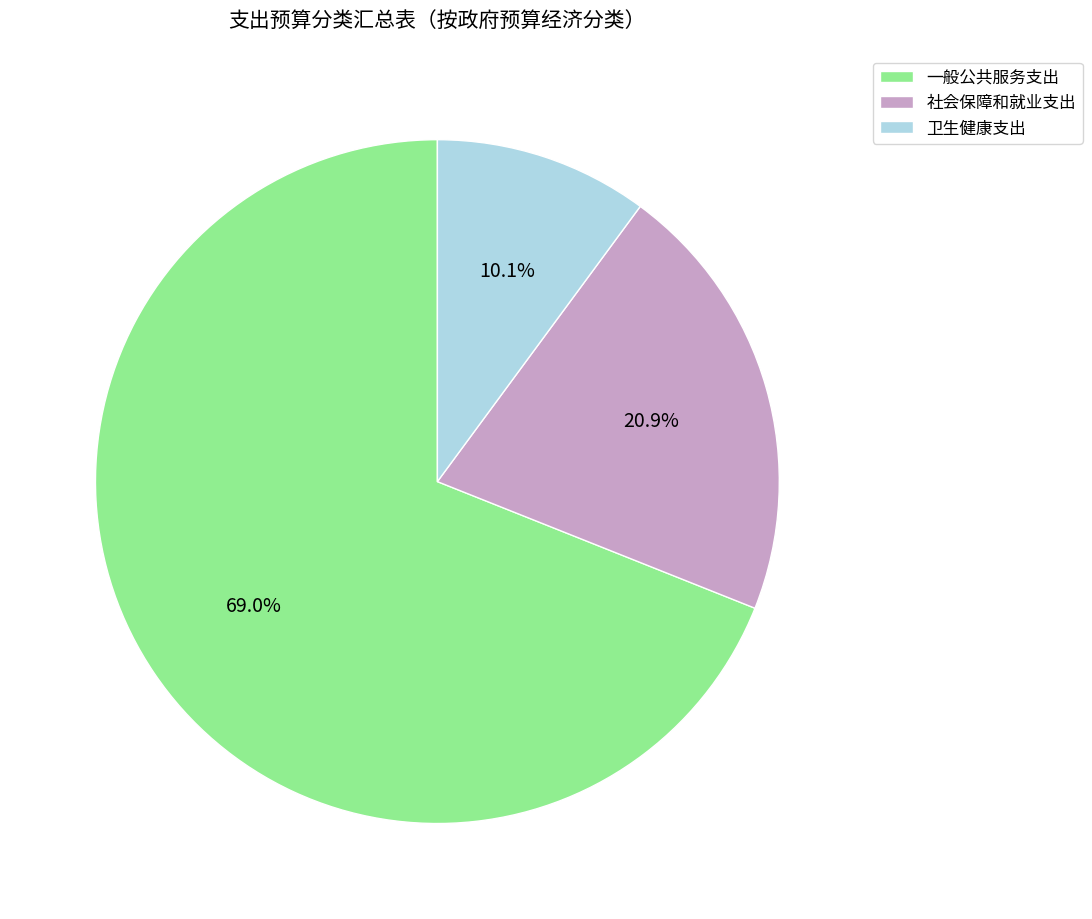

To the nearest percent, what percentage of the pie is 社会保障和就业支出?

21%